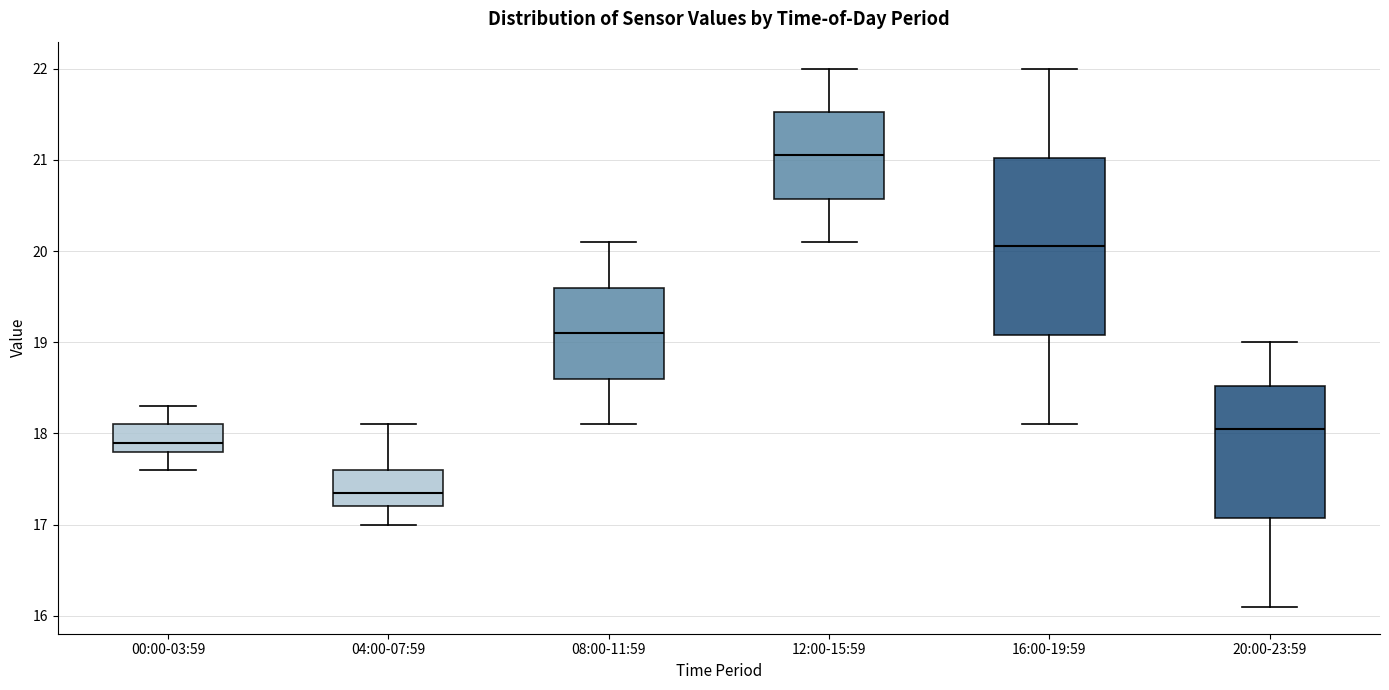

Which box has the highest median line?

12:00-15:59